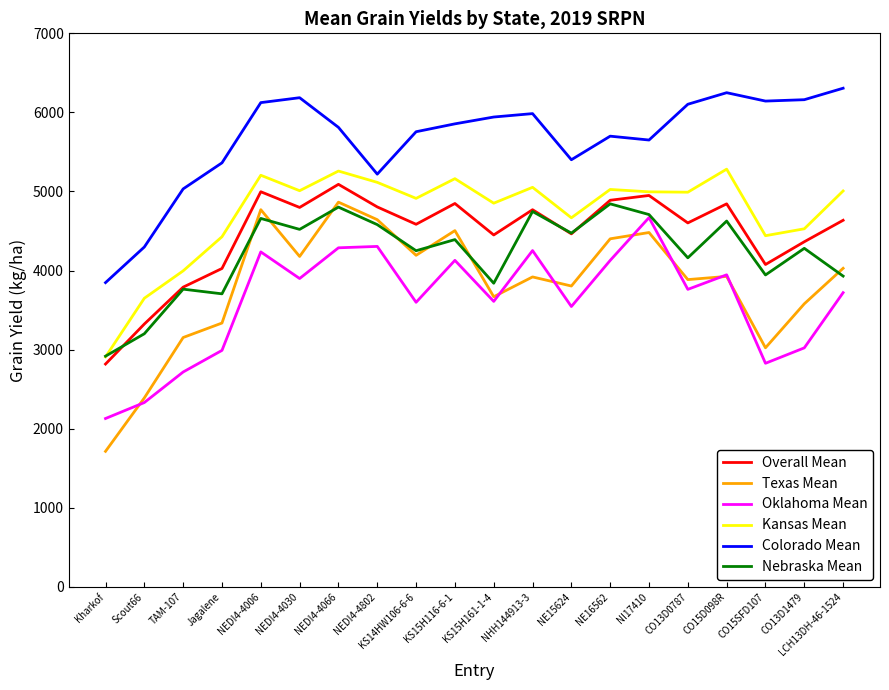

The value of Oklahoma Mean at KS14HW106-6-6 is 3598.4. True or false?

True